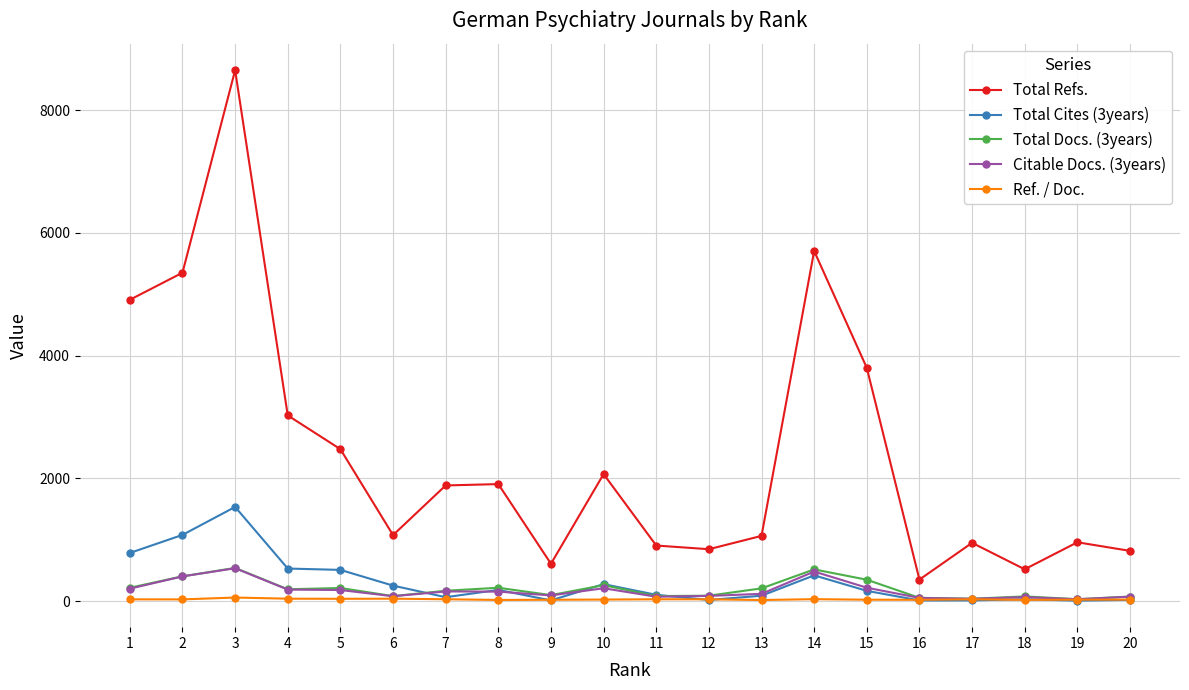

Which series has the widest spread of values?

Total Refs.